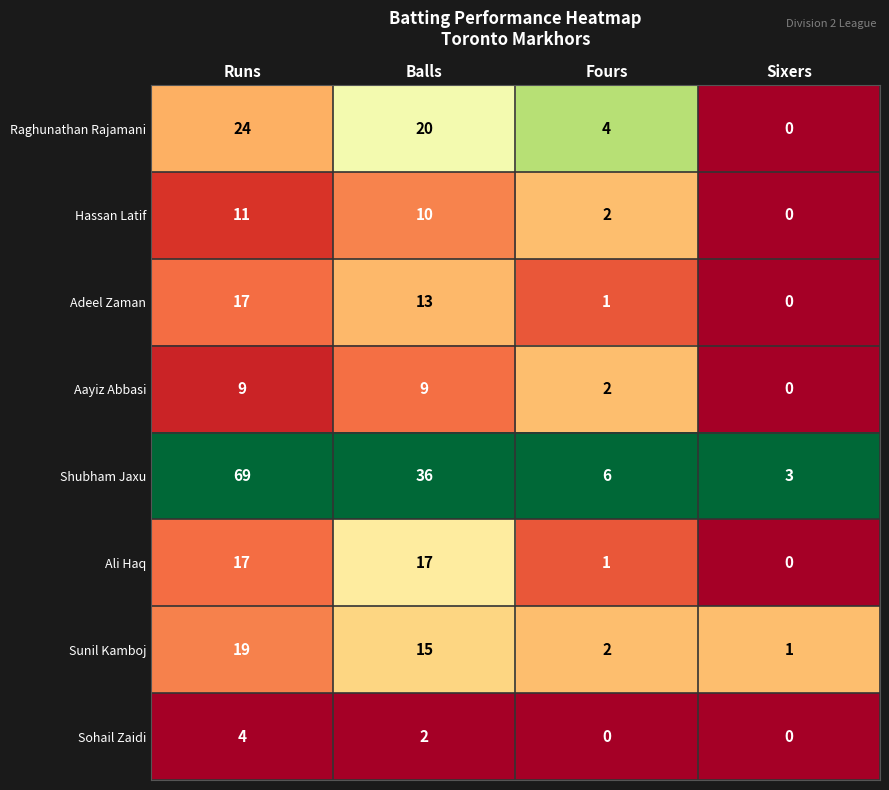

Is the value of Sunil Kamboj at Balls greater than the value of Ali Haq at Balls?

No